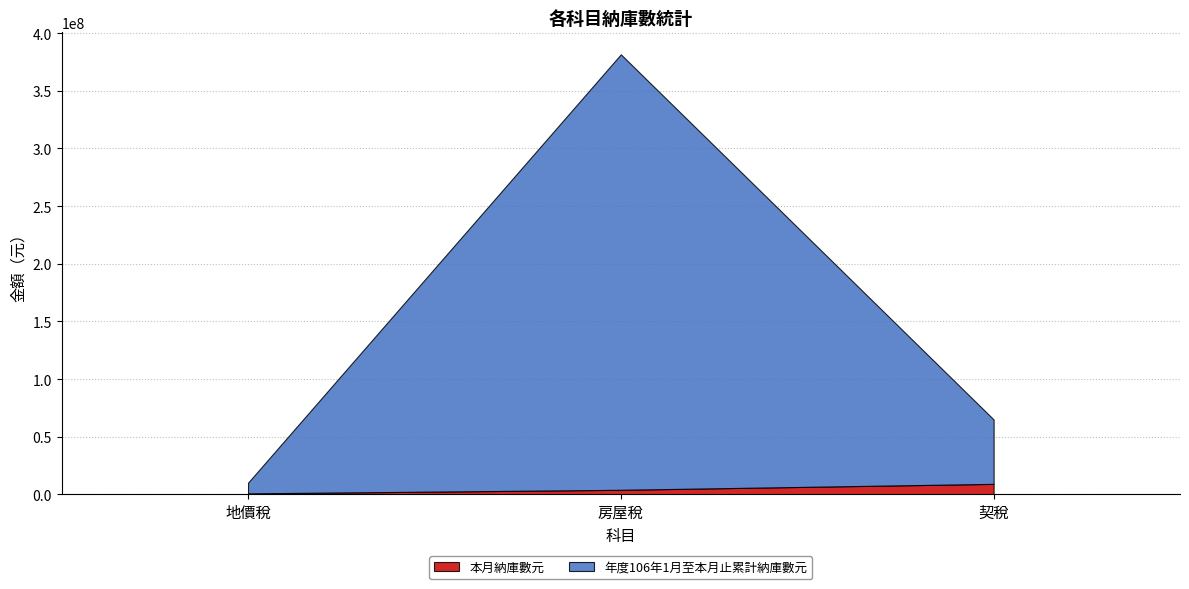

What are all the series names shown in the legend?

本月納庫數元, 年度106年1月至本月止累計納庫數元